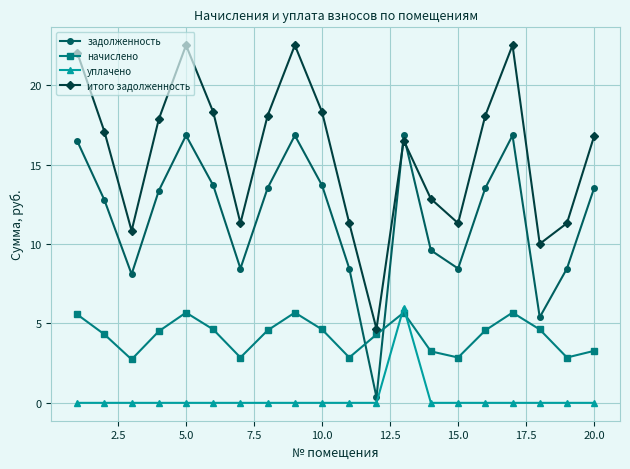

In уплачено, how many points are higher than both neighbors (excluding endpoints)?

1